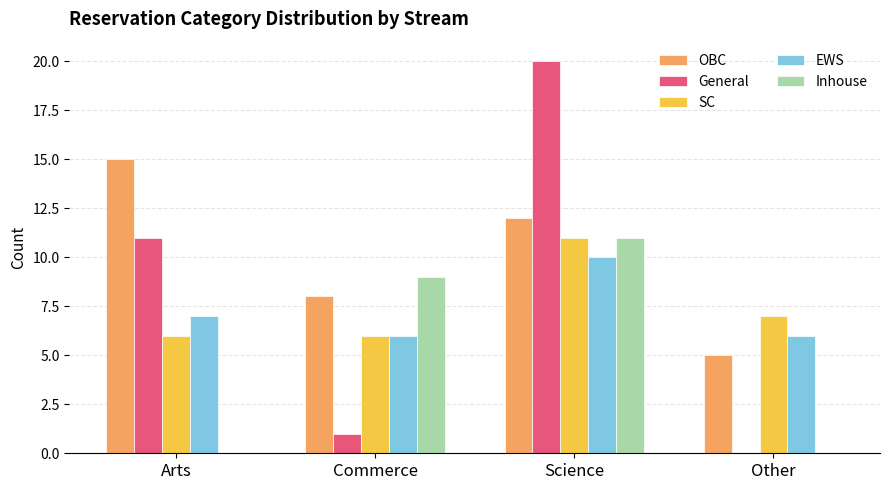

True or false: SC has a value of 10 at Arts.

False